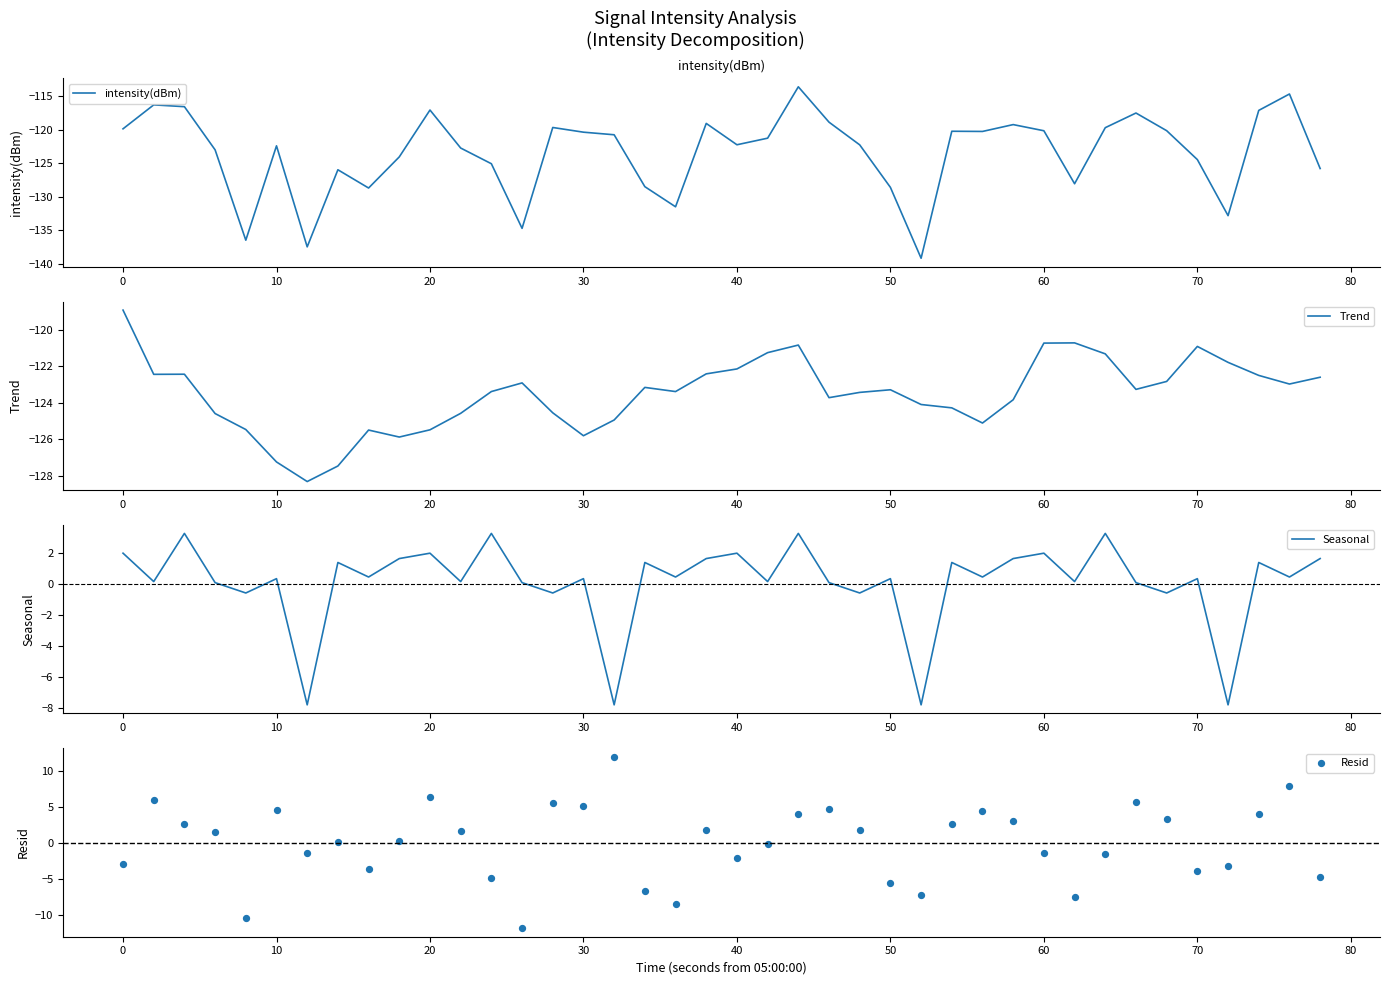

Which series has the largest total across all categories?

Seasonal